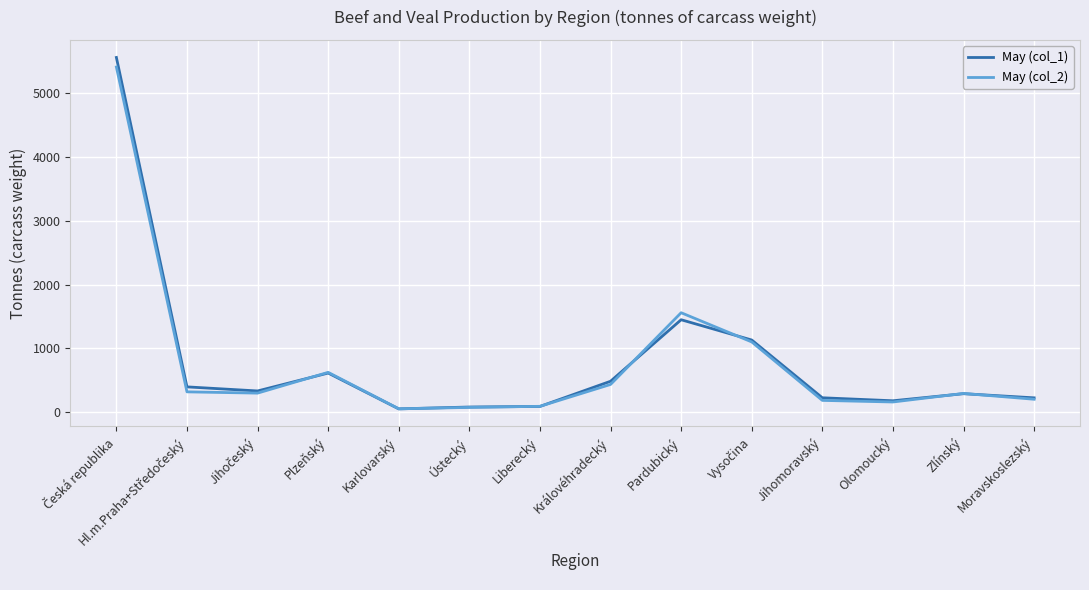

True or false: May (col_1) has a value of 226 at Moravskoslezský.

True